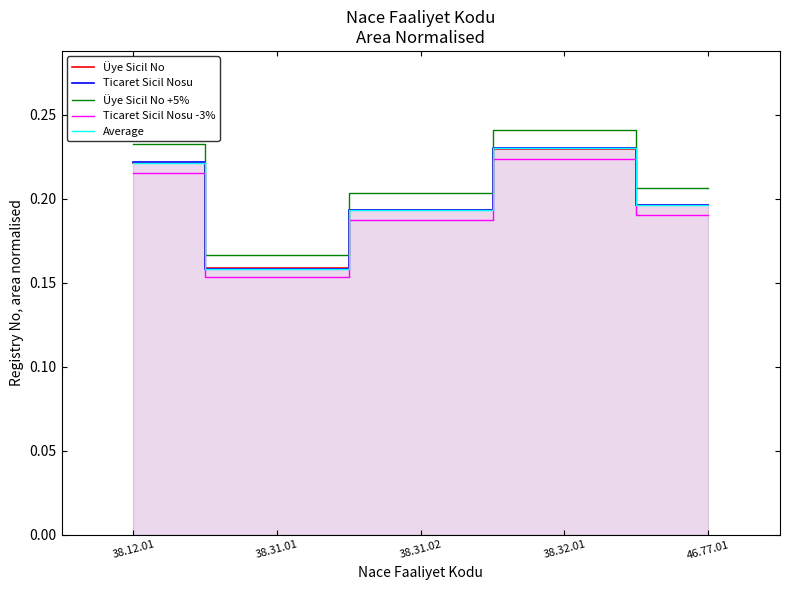

What is the value of the Ticaret Sicil Nosu point at the 4th from the left?

0.2